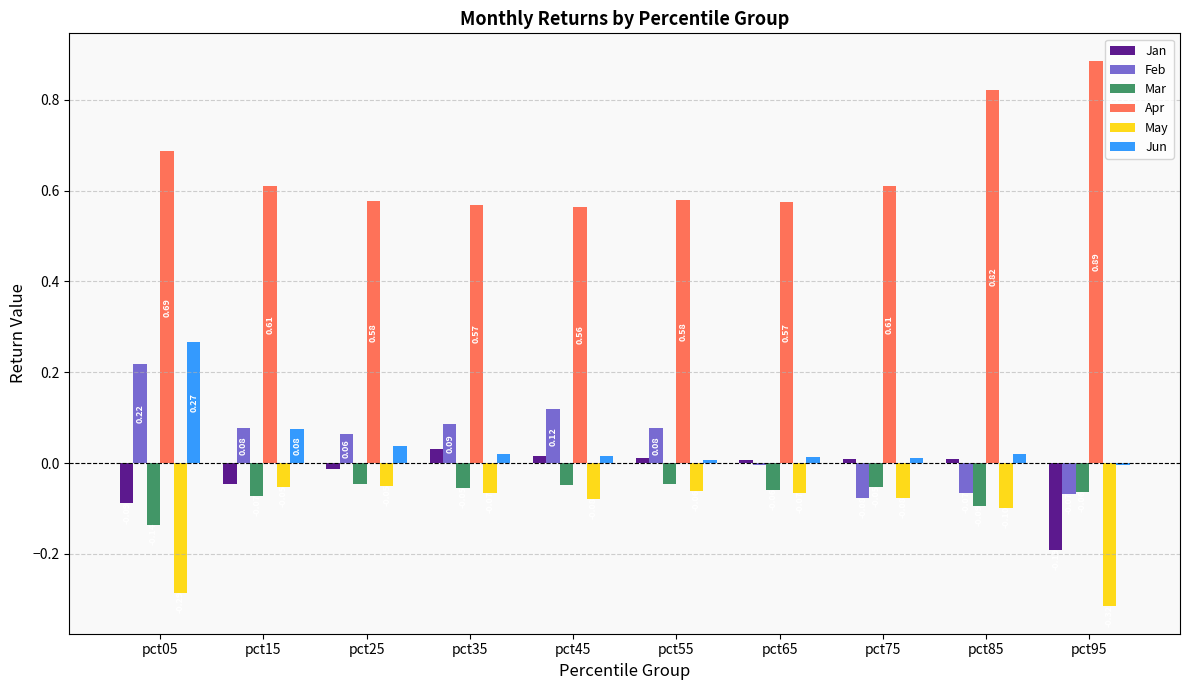

Between pct15 and pct85, which series saw the biggest shift?

Apr